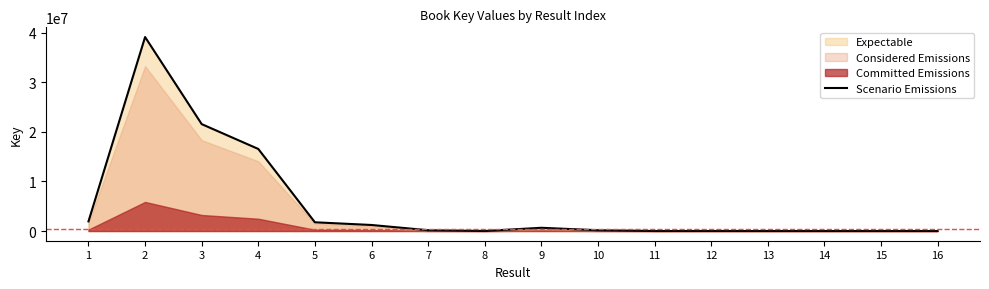

Reading right to left, list all the values displayed in this chart.

465	952	3056	2958	5652	3795	160994	652639	7438	161682	1217519	1761948	16553266	21562913	39128415	1946798